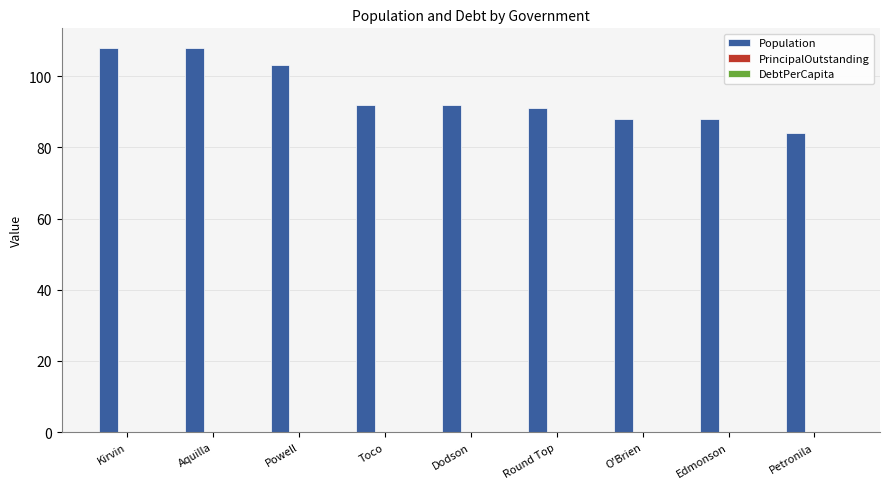

How many bars are there in total?

9